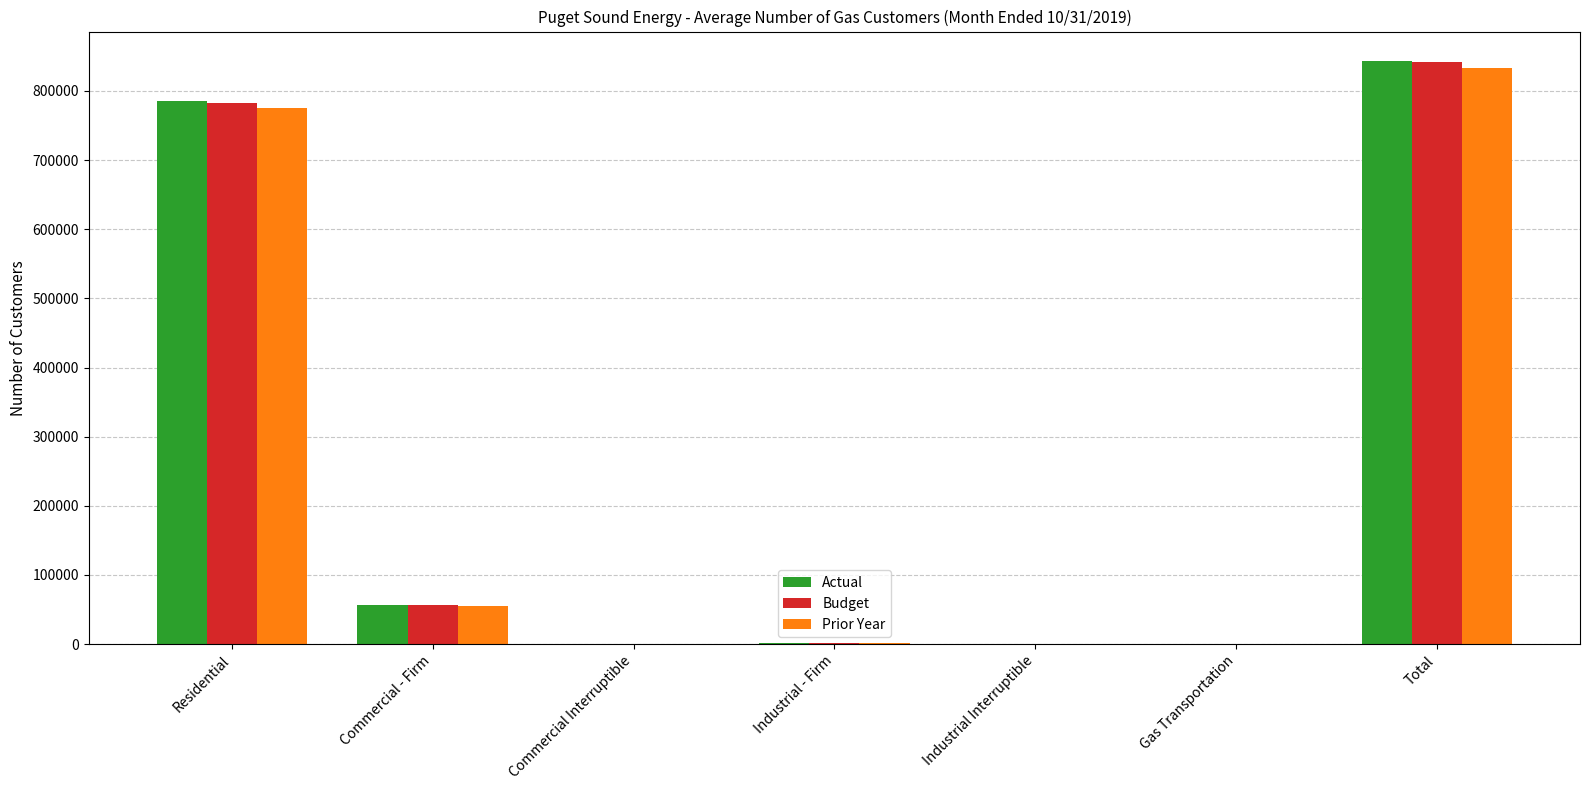

Which series changed the most between Industrial Interruptible and Total?

Actual